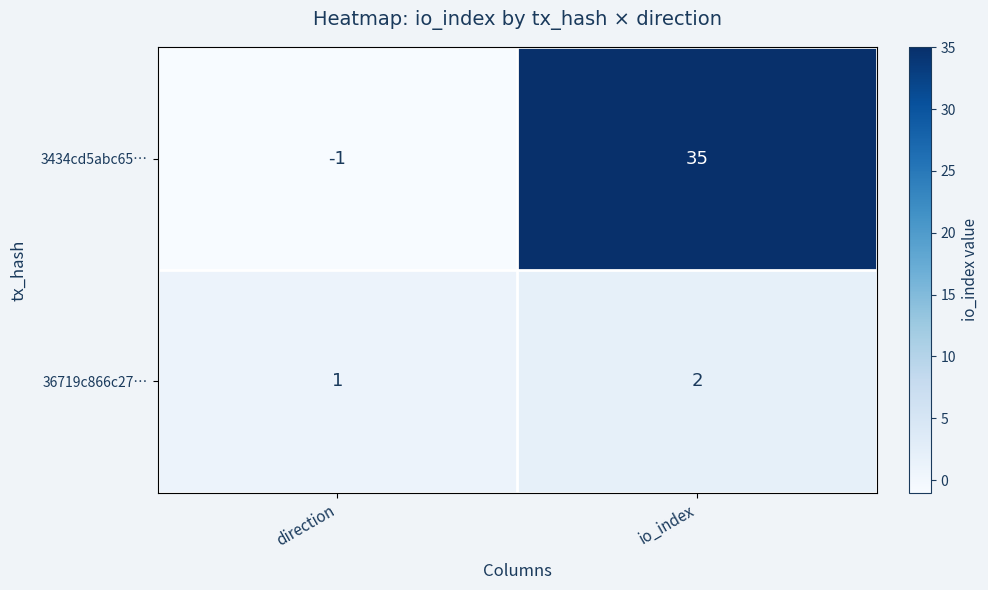

Is it true that 3434cd5abc65… equals -2 at direction?

False